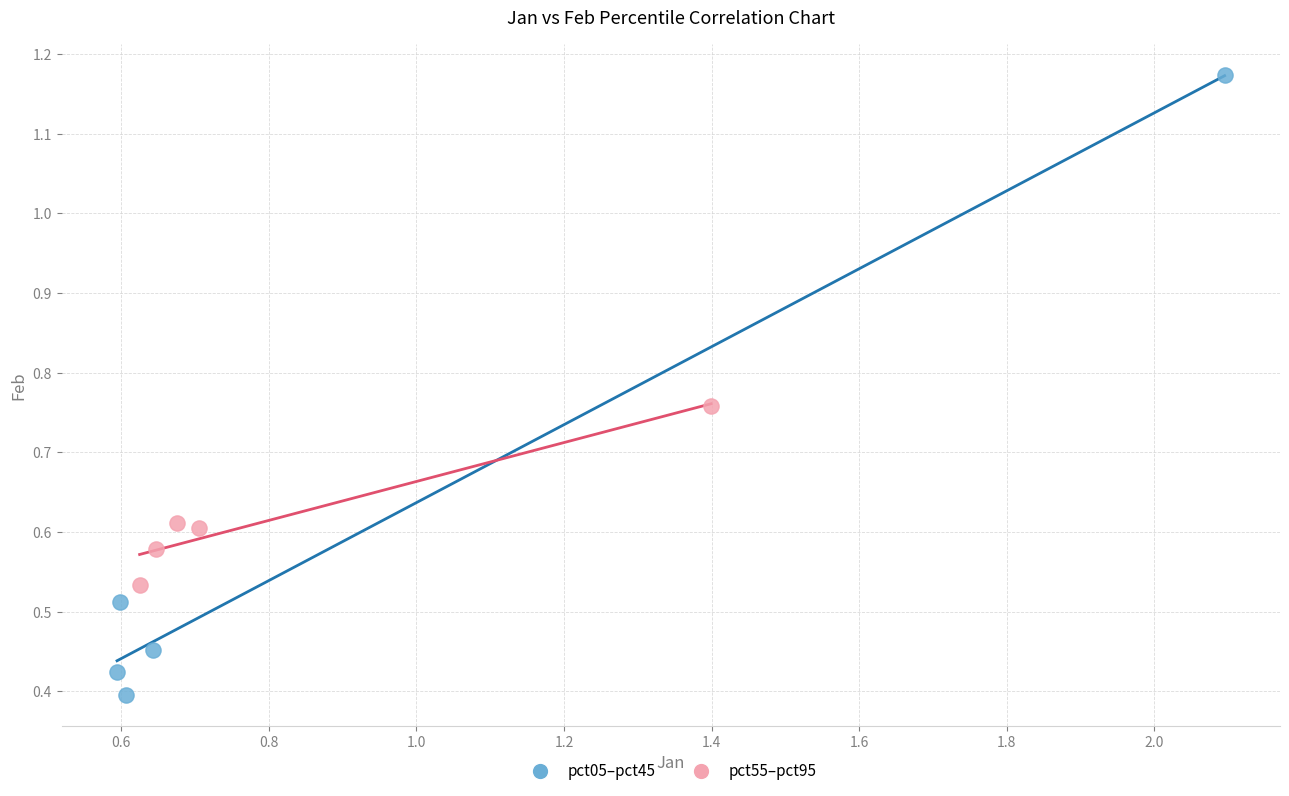

What are all the series names shown in the legend?

pct05–pct45, pct55–pct95